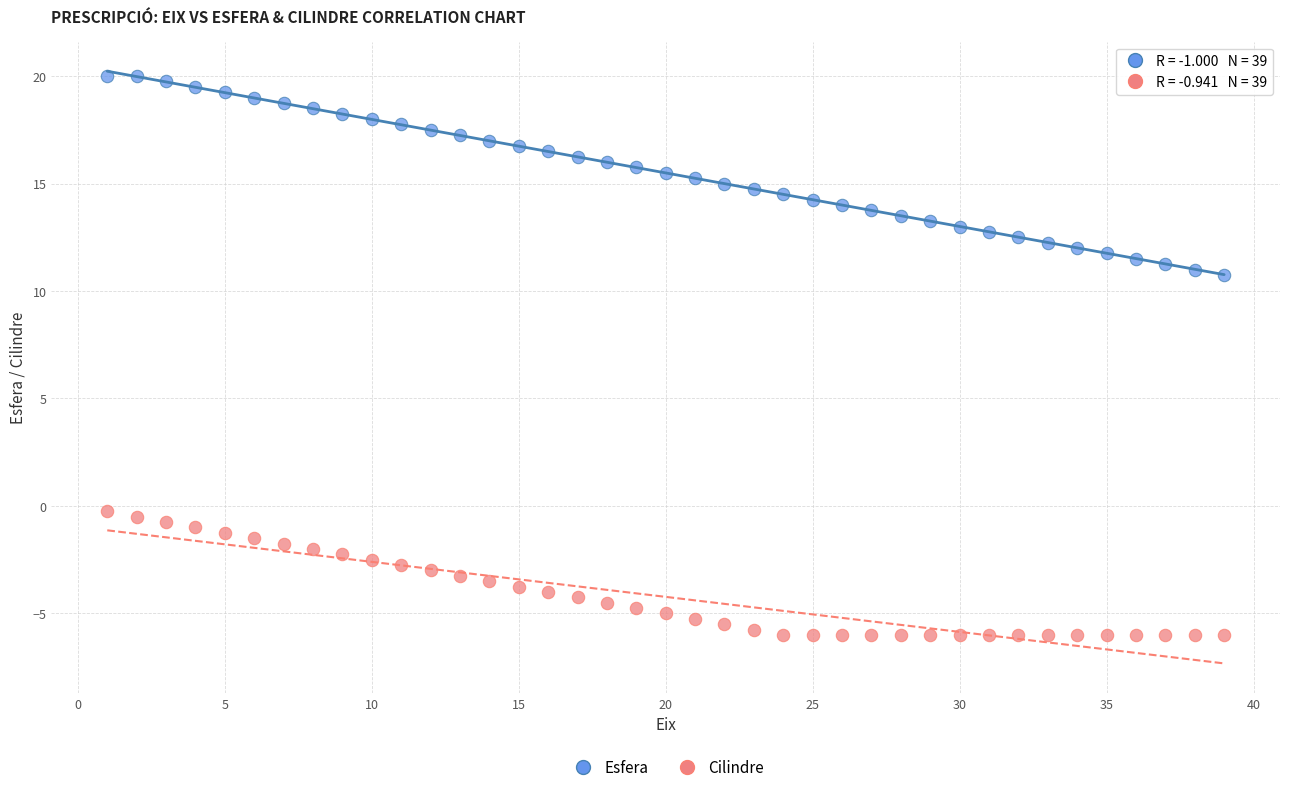

Which series contains the lowest Y value?

Cilindre